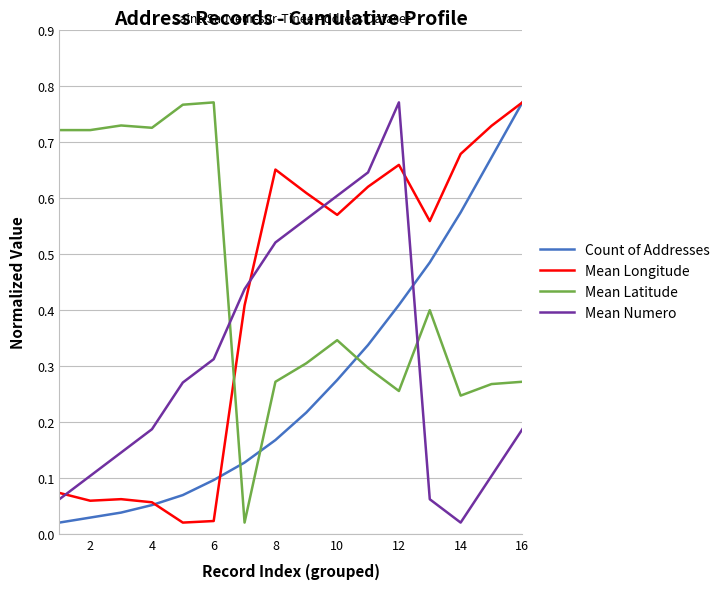

True or false: Mean Latitude and Mean Numero cross at least once.

True